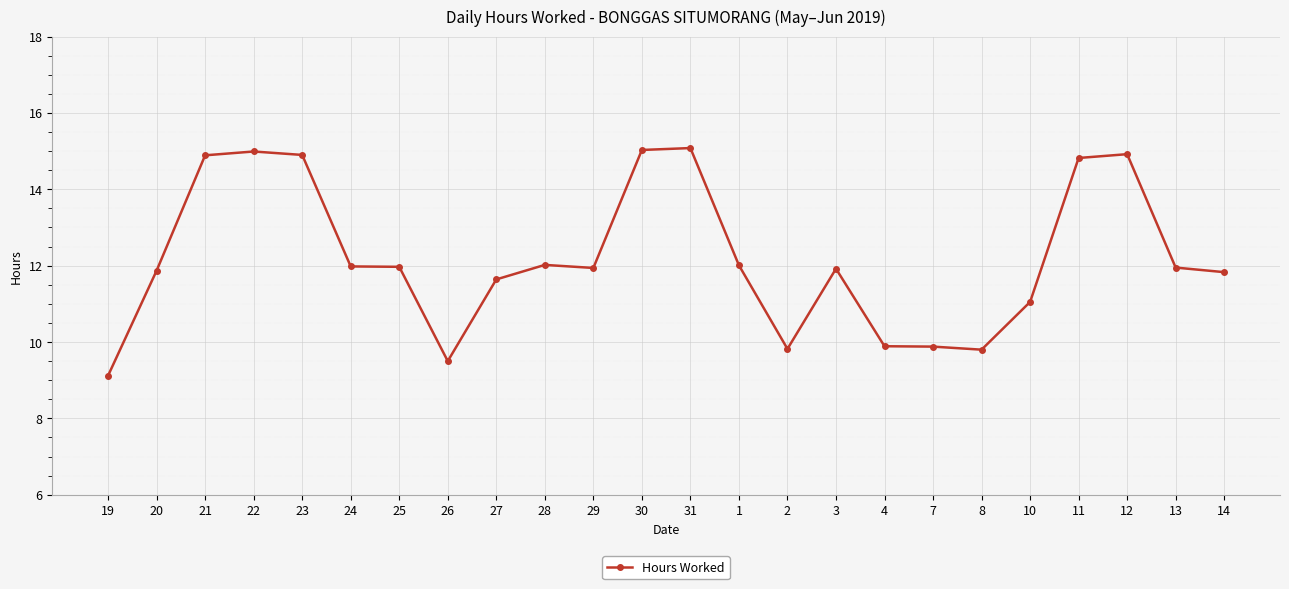

Is it true that the value at 25 is 12.0?

True